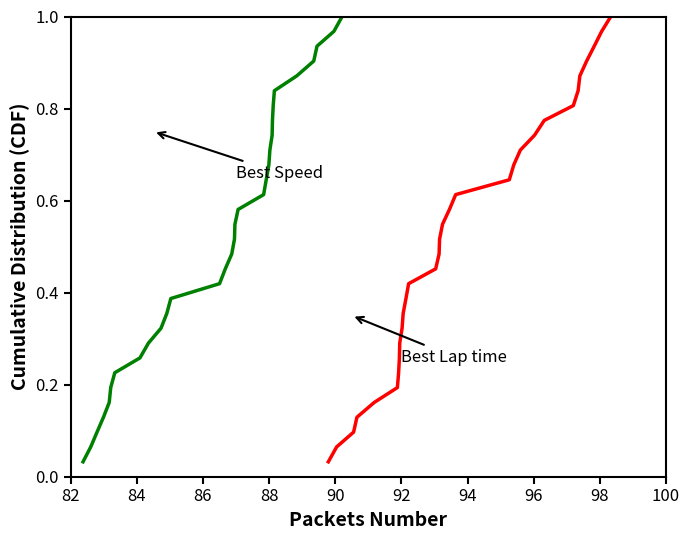

Does the chart have visible grid lines?

No